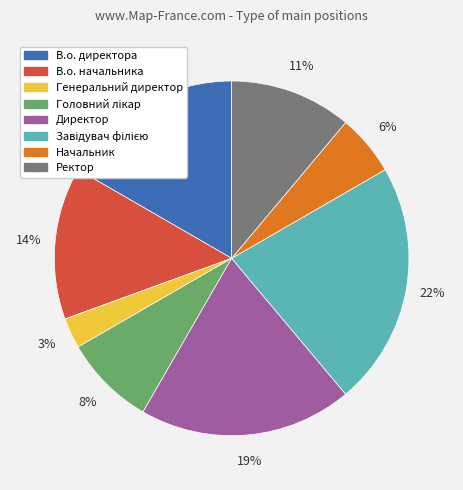

What percentage is the Ректор slice, to the nearest percent?

11%